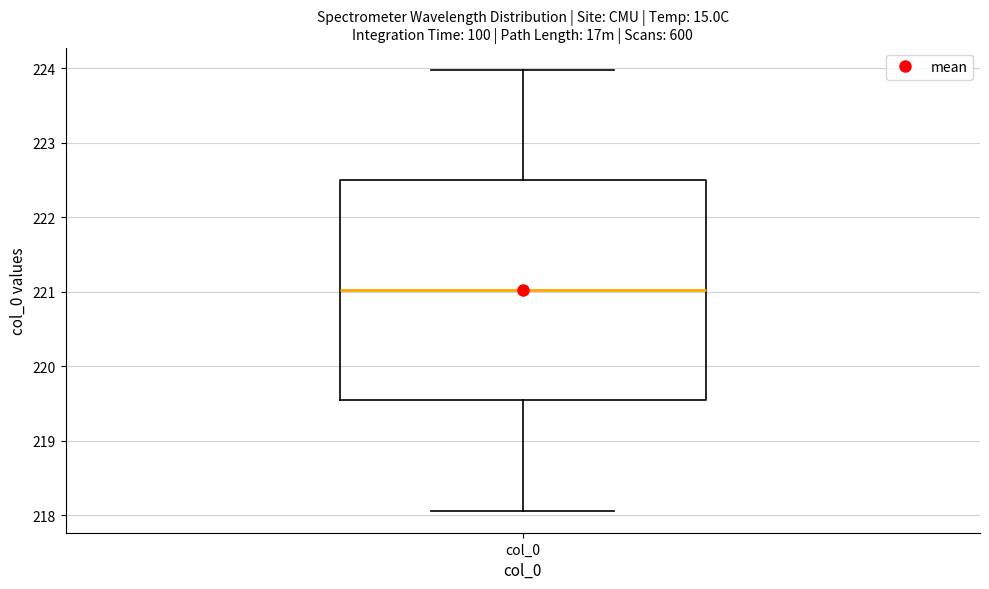

Transcribe this box plot: give where the median line is, the range the box spans, and where the two whiskers end, as read against the y-axis. The values are not printed on the chart, so give them approximately, as read against the axis.

median 221.0, box 219.5 to 222.5, whiskers 218.1 to 224.0